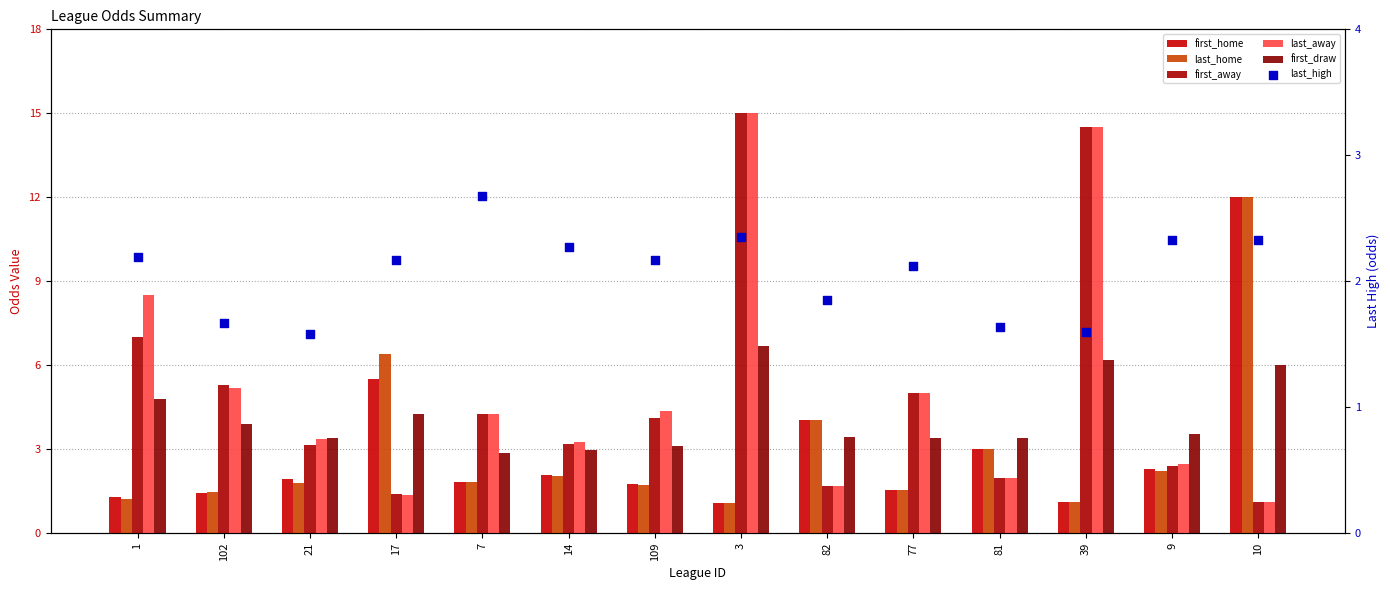

What are all the series names shown in the legend?

first_home, last_home, first_away, last_away, first_draw, last_high